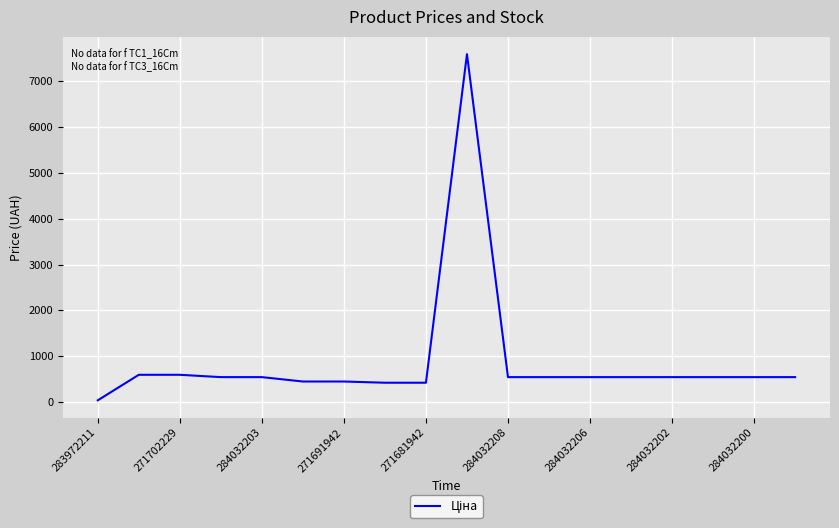

What is the greatest value displayed?

7596.5